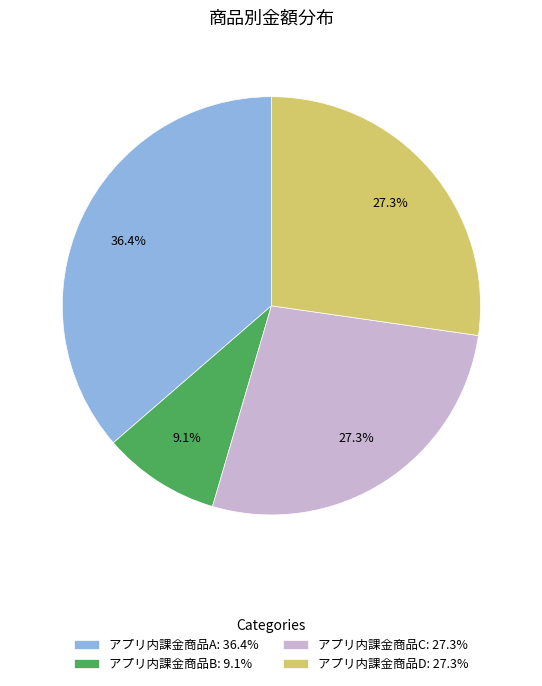

What percentage is the アプリ内課金商品D slice, to the nearest percent?

27%